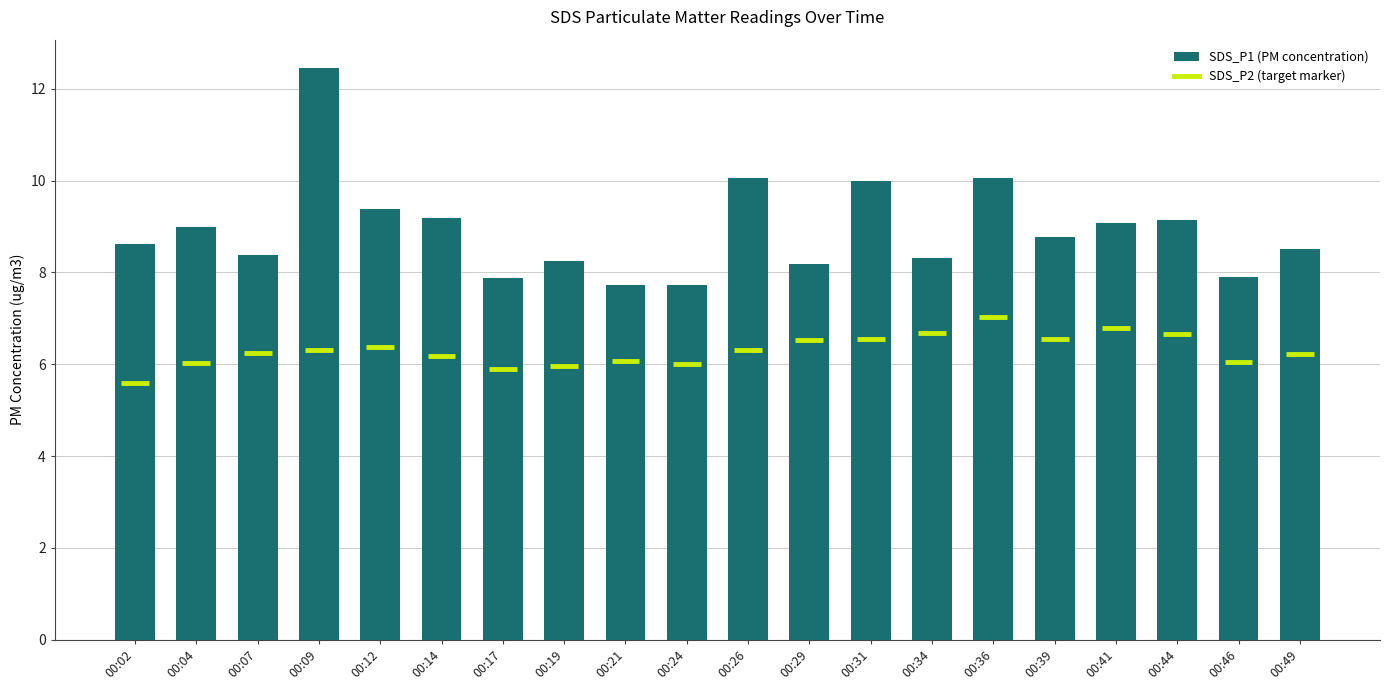

Does the chart contain any negative values?

No